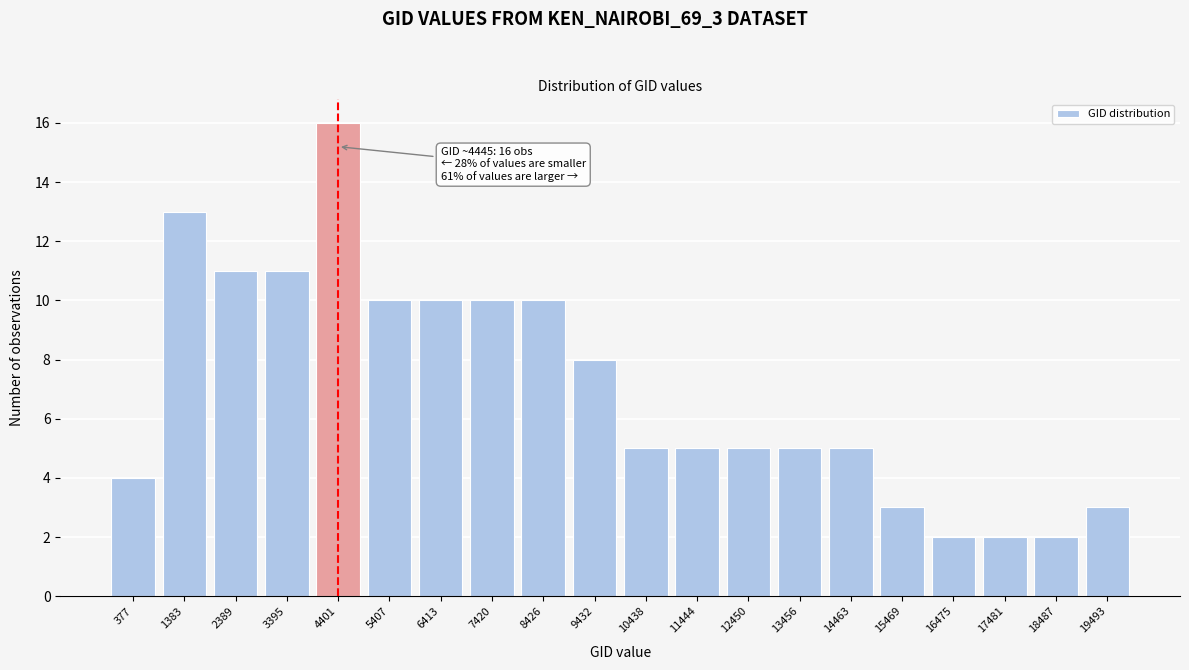

Reading left to right, what are all the values shown in this chart?

377=4	1383=13	2389=11	3395=11	4401=16	5407=10	6413=10	7420=10	8426=10	9432=8	10438=5	11444=5	12450=5	13456=5	14463=5	15469=3	16475=2	17481=2	18487=2	19493=3